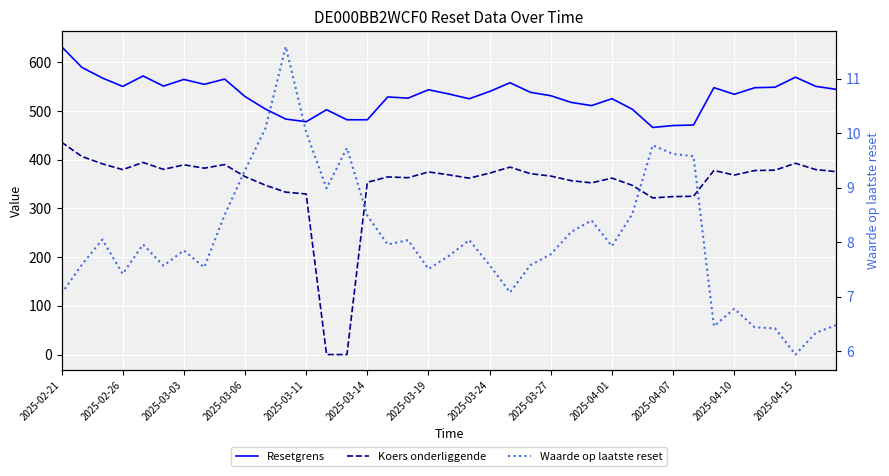

The Koers onderliggende series shows 193.7 at 2025-03-03. True or false?

False